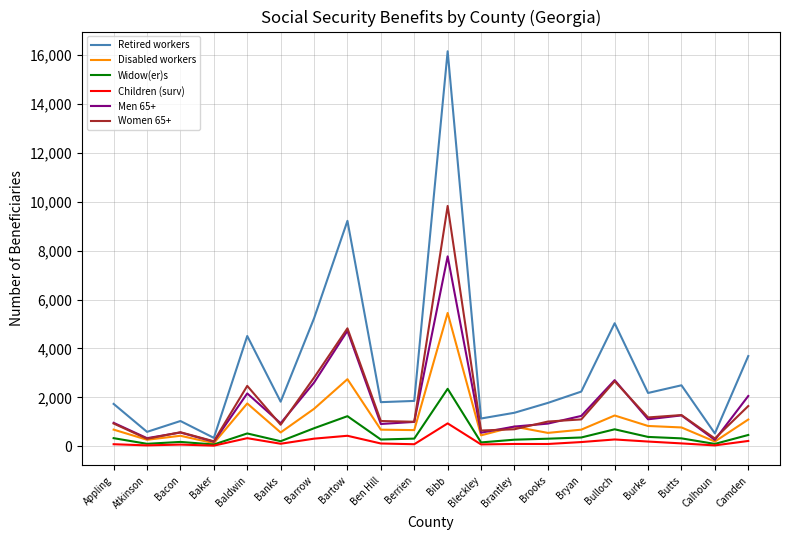

In Children (surv), how many points are higher than both neighbors (excluding endpoints)?

6